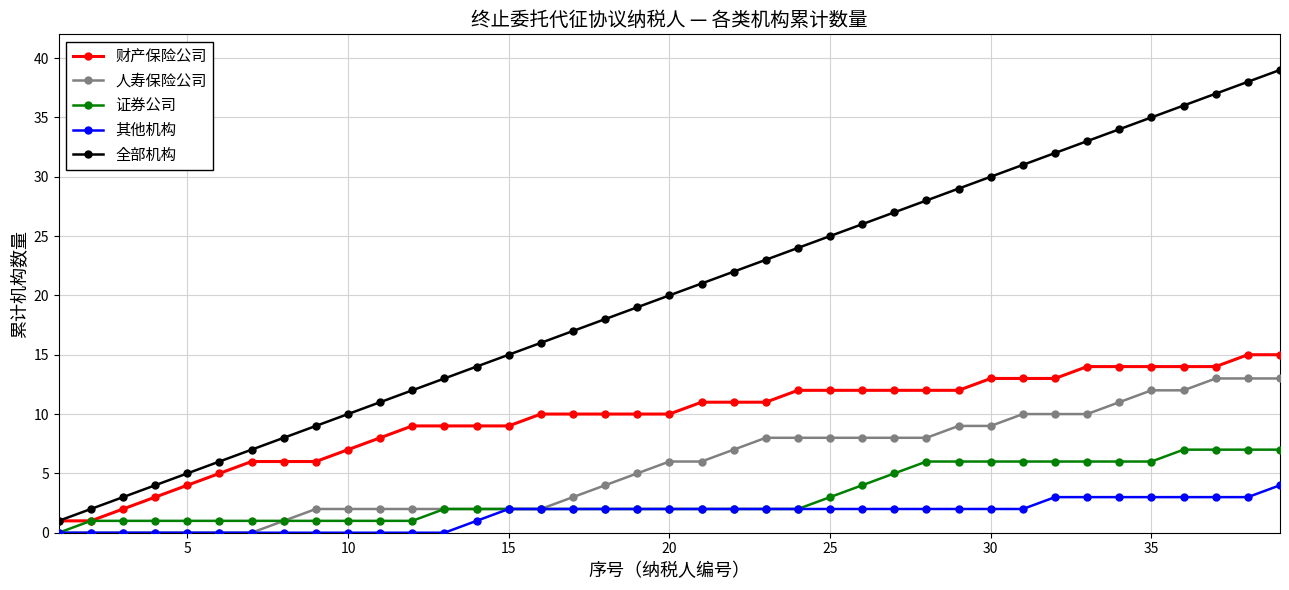

How many data points in 人寿保险公司 are less than 6?

19